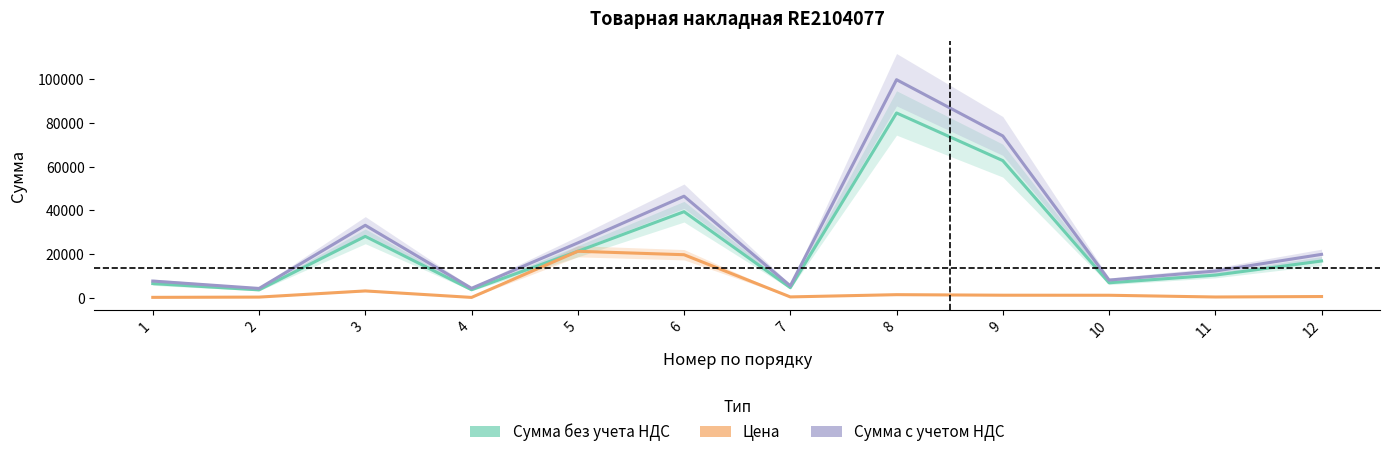

What is the spread (max minus min) of values at 6?

26786.2